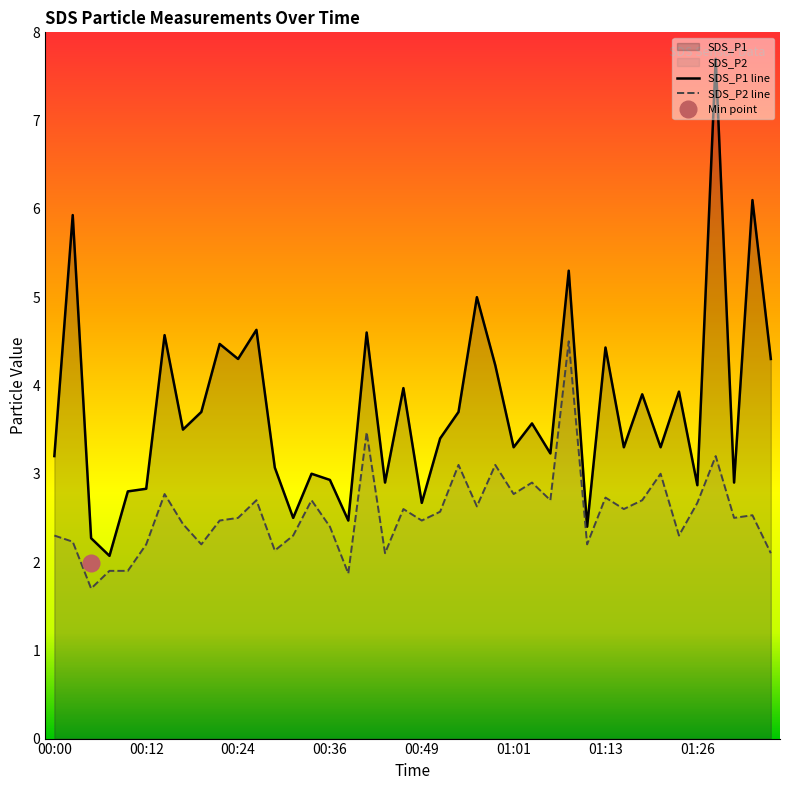

True or false: SDS_P1 and SDS_P2 intersect in this chart.

False